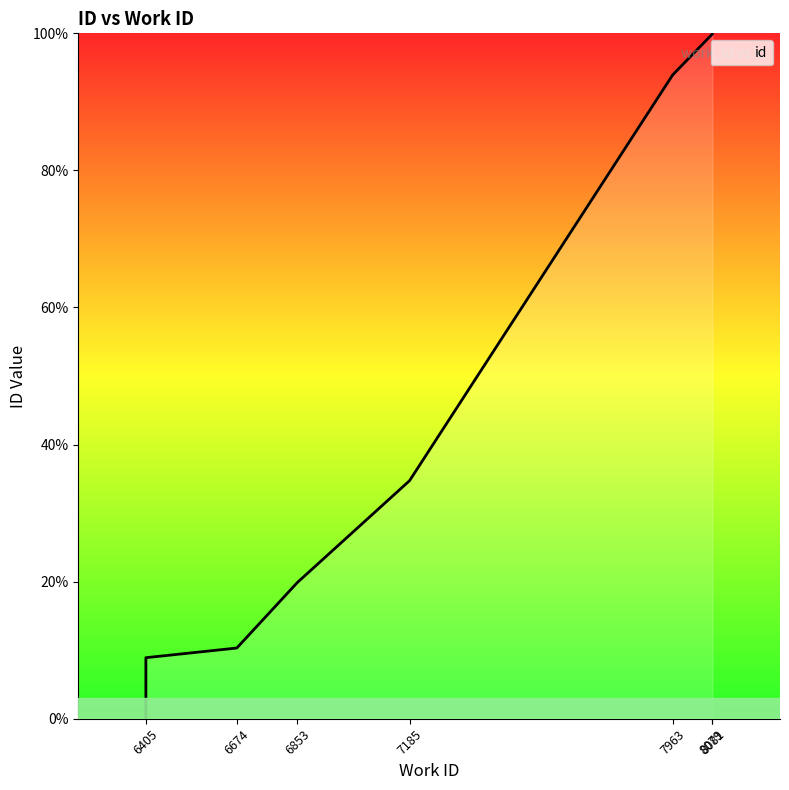

What is the change in value from 8081 to 7?

+5.9